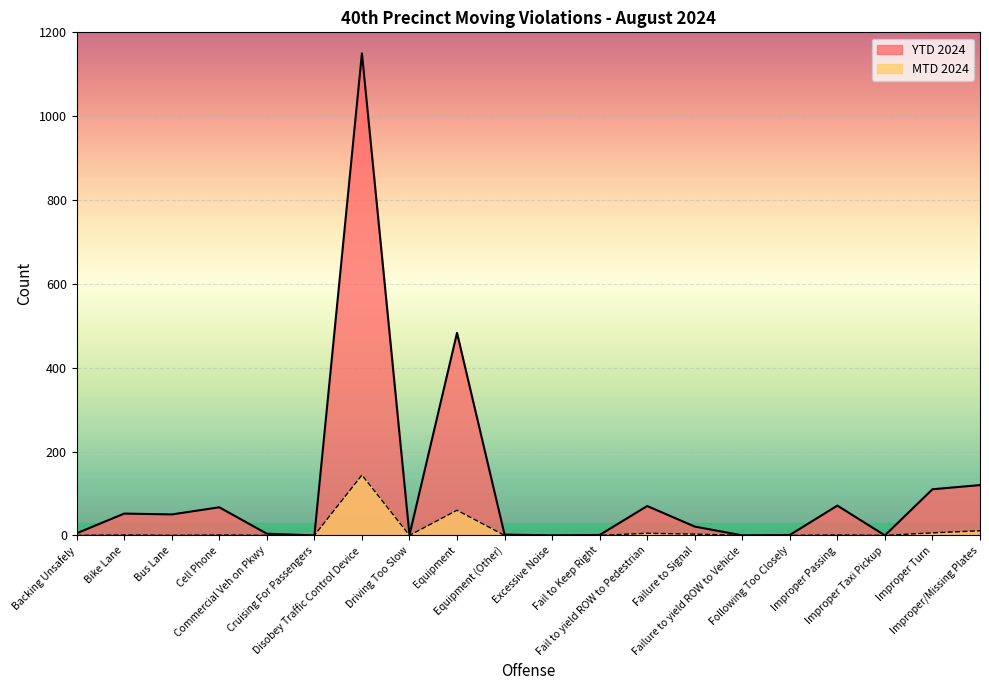

At which category is the sum across all series the highest?

Disobey Traffic Control Device